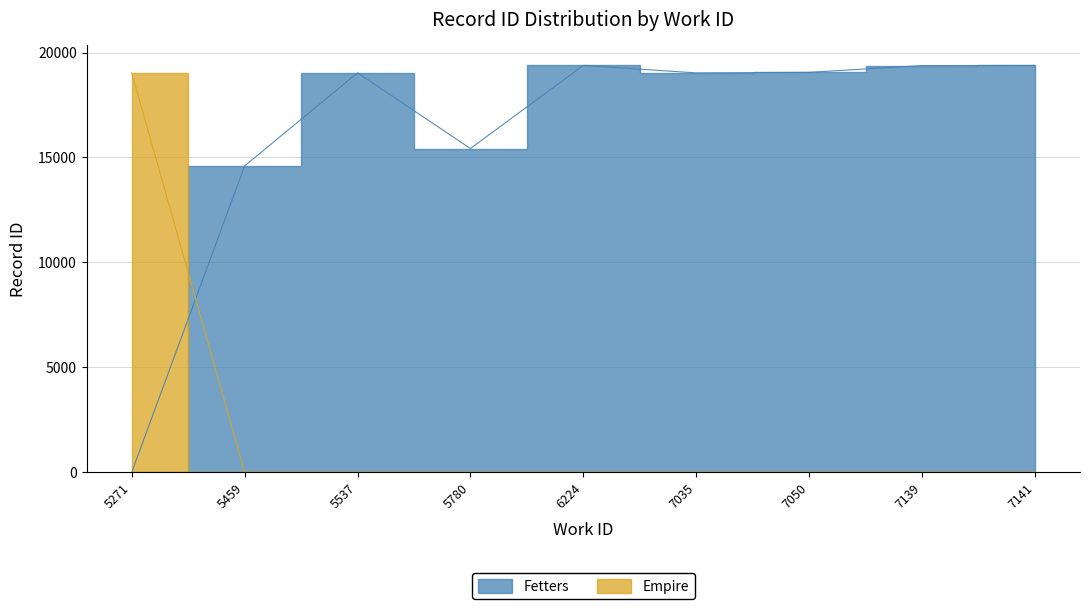

How many values in the work_id series exceed 6224?

4